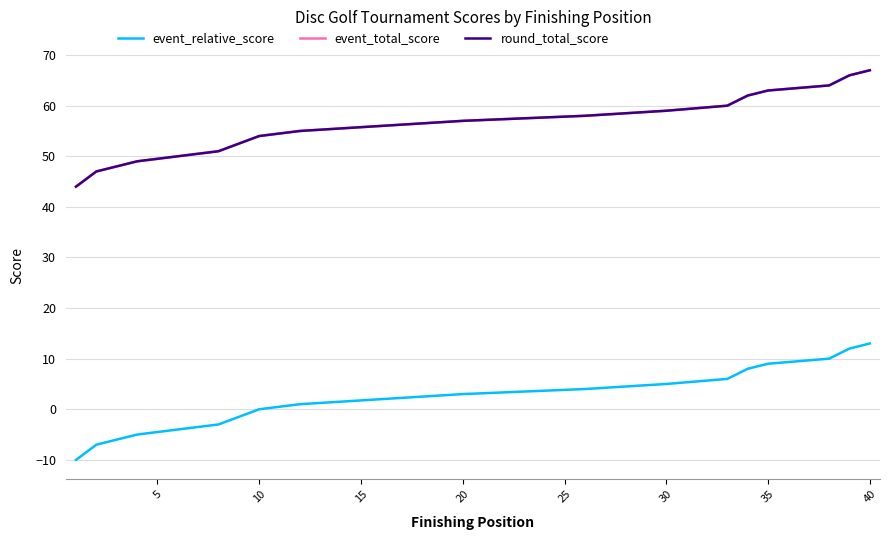

What are all the series names shown in the legend?

event_relative_score, event_total_score, round_total_score